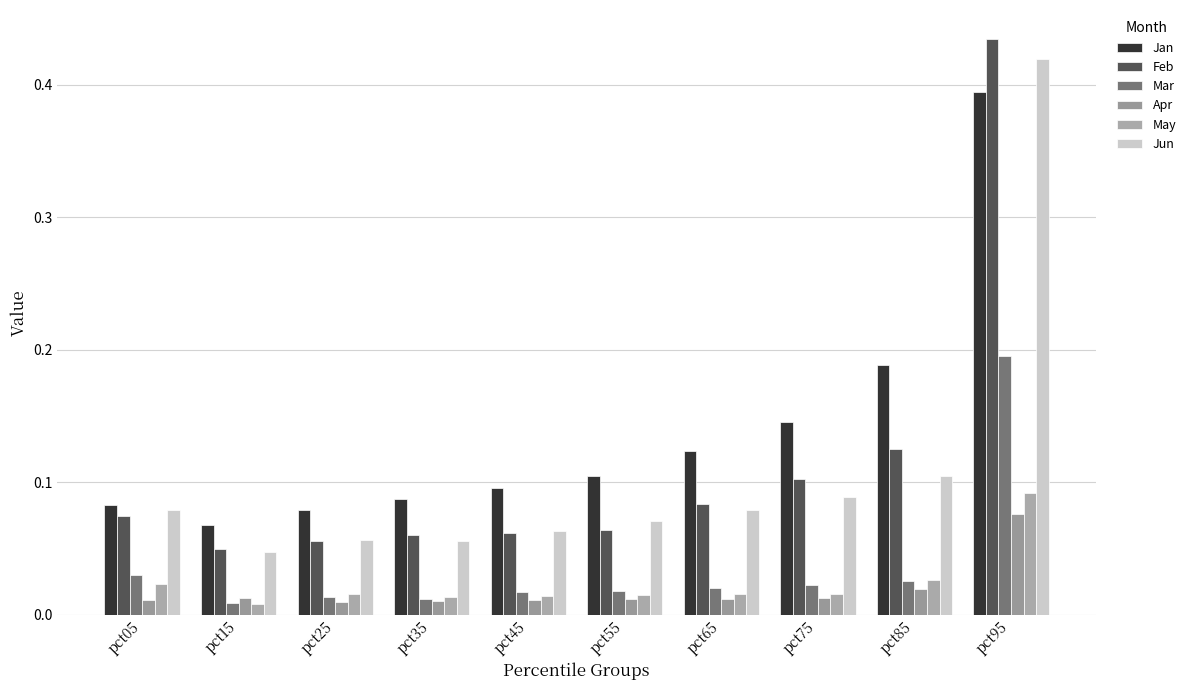

Which has a higher value, pct05 or pct75?

pct75